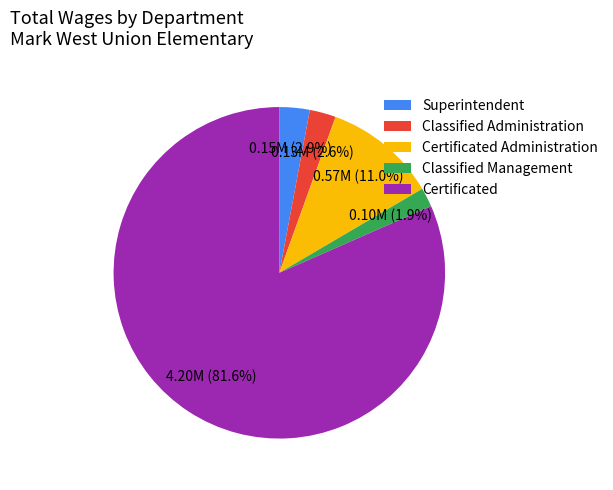

To the nearest percent, what is the difference between the largest and smallest slice percentages?

80%